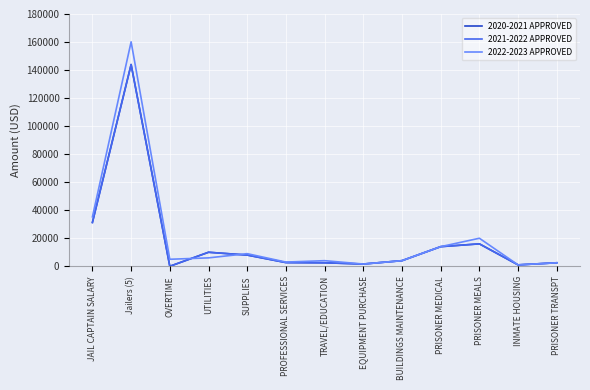

Does the chart display data point markers on the line(s)?

No